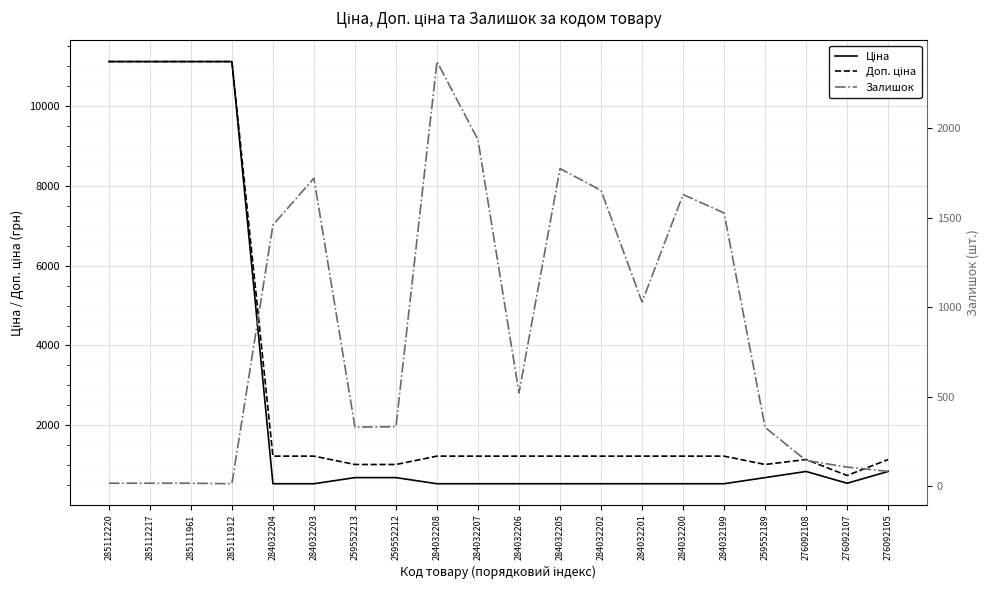

What is the total value across all series at 284032201?

2791.6